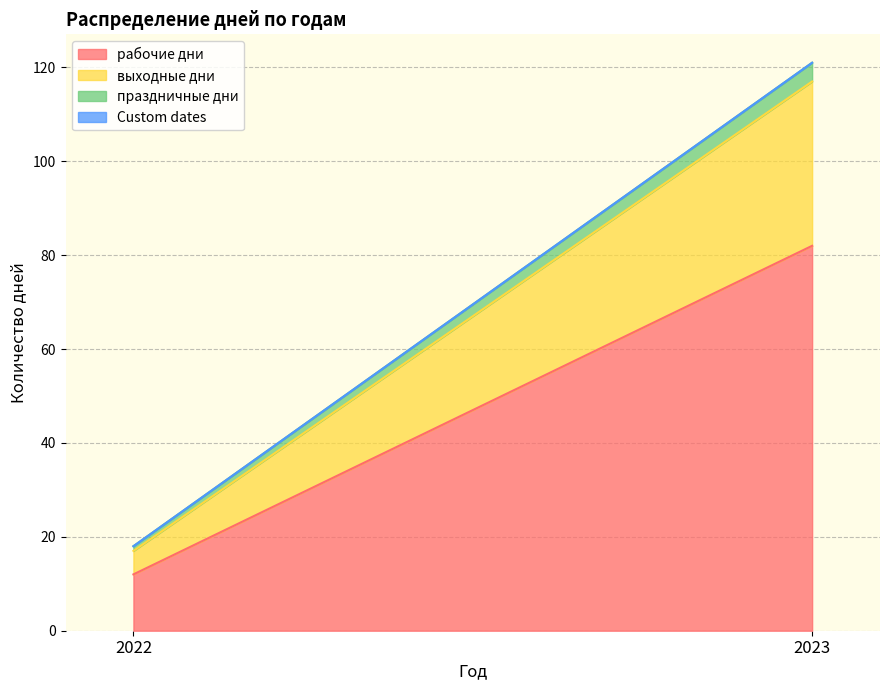

Reading left to right, list all the values displayed in this chart.

рабочие дни: 12	82
выходные дни: 5	35
праздничные дни: 1	4
Custom dates: 0	0